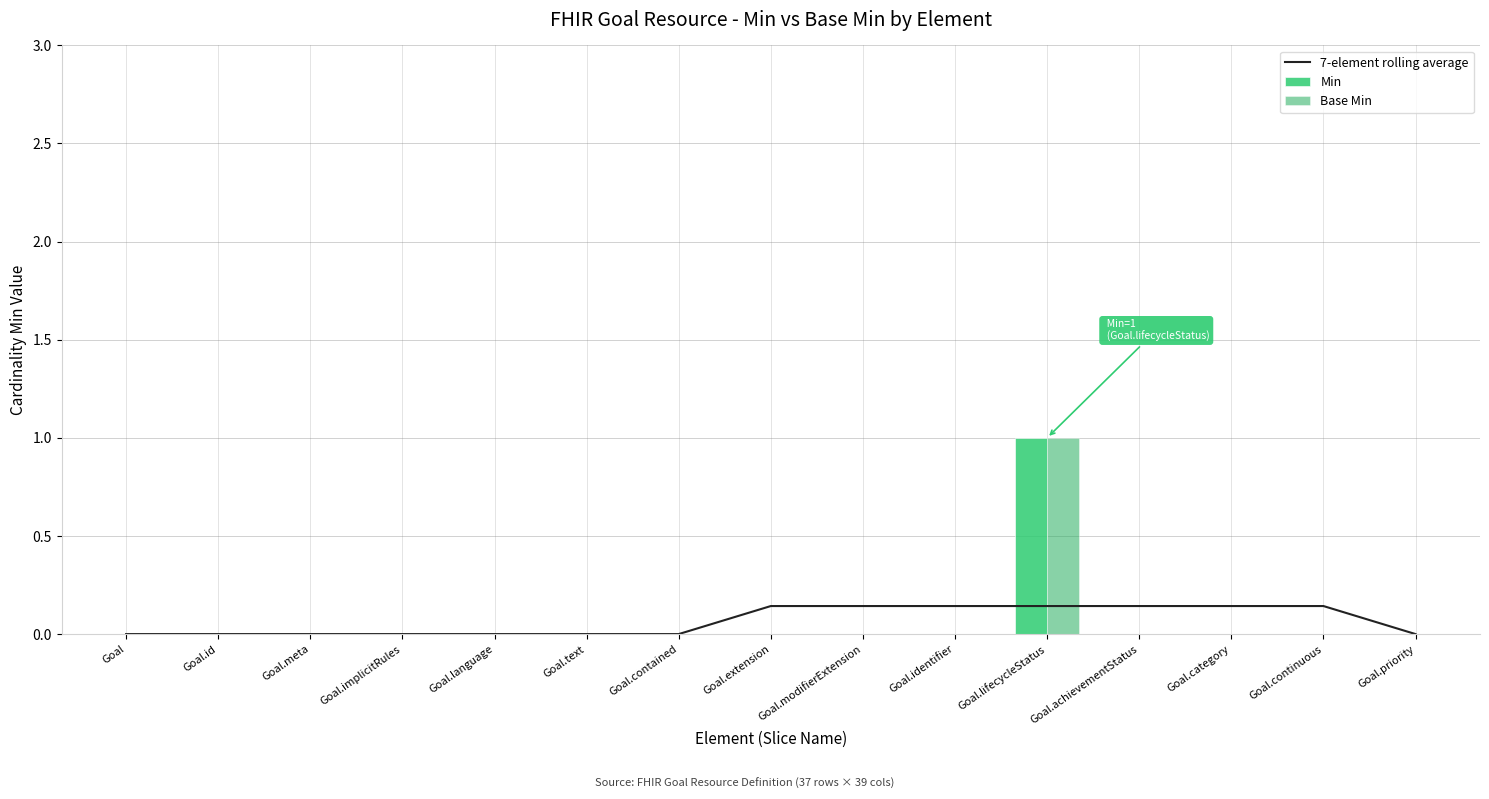

Rank the categories by Min value from lowest to highest.

Goal, Goal.id, Goal.meta, Goal.implicitRules, Goal.language, Goal.text, Goal.contained, Goal.extension, Goal.modifierExtension, Goal.identifier, Goal.achievementStatus, Goal.category, Goal.continuous, Goal.priority, Goal.lifecycleStatus